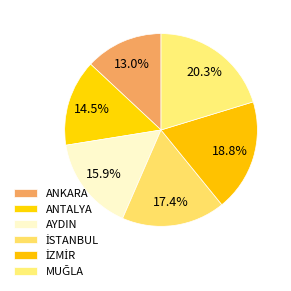

The ANKARA slice represents 13% of the pie. True or false?

True